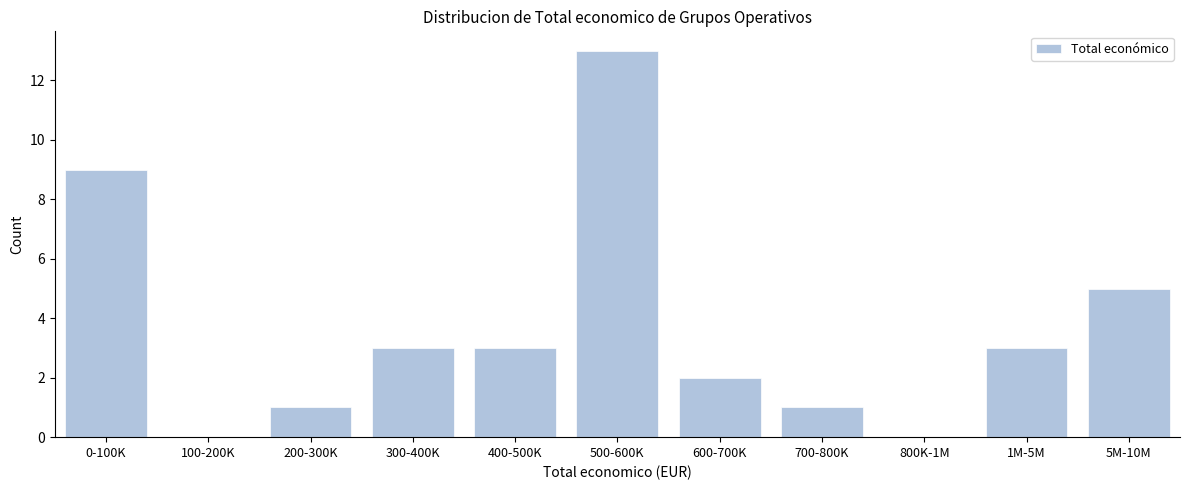

Reading left to right, what are all the values shown in this chart?

0-100K=9	100-200K=0	200-300K=1	300-400K=3	400-500K=3	500-600K=13	600-700K=2	700-800K=1	800K-1M=0	1M-5M=3	5M-10M=5